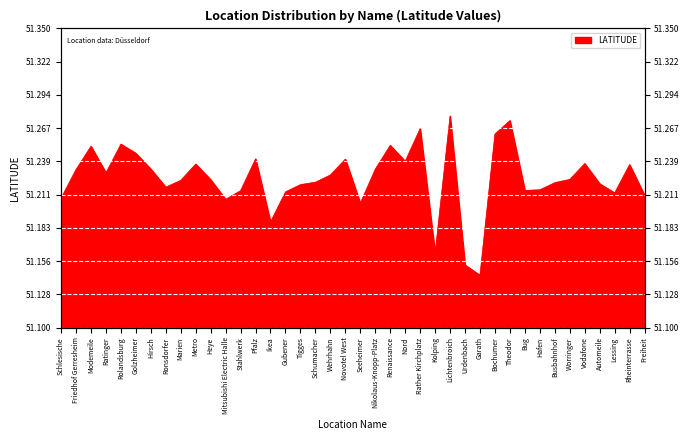

What is the approximate value at Freiheit?

51.2